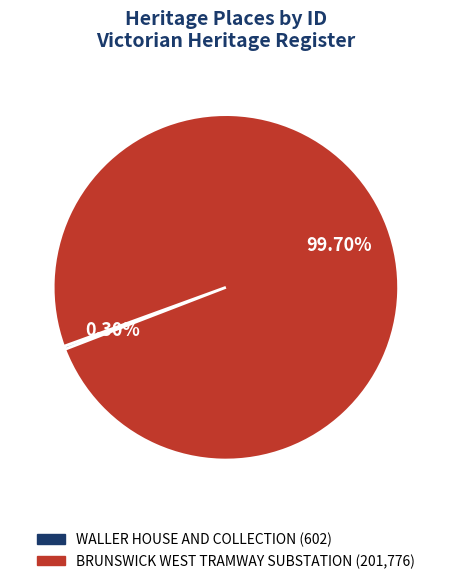

Do WALLER HOUSE AND COLLECTION and BRUNSWICK WEST TRAMWAY SUBSTATION together represent more than half of the pie?

Yes